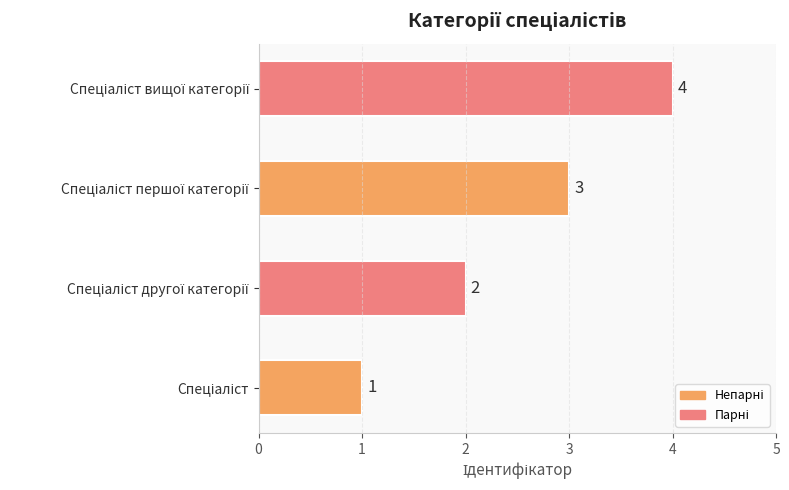

What is the sum of all values?

10